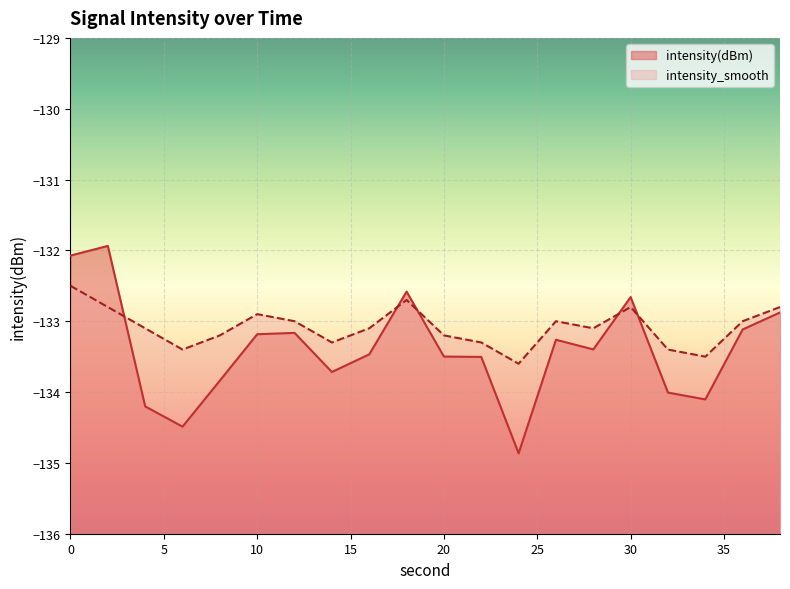

The value of intensity(dBm) at 26 is -133.3. True or false?

True